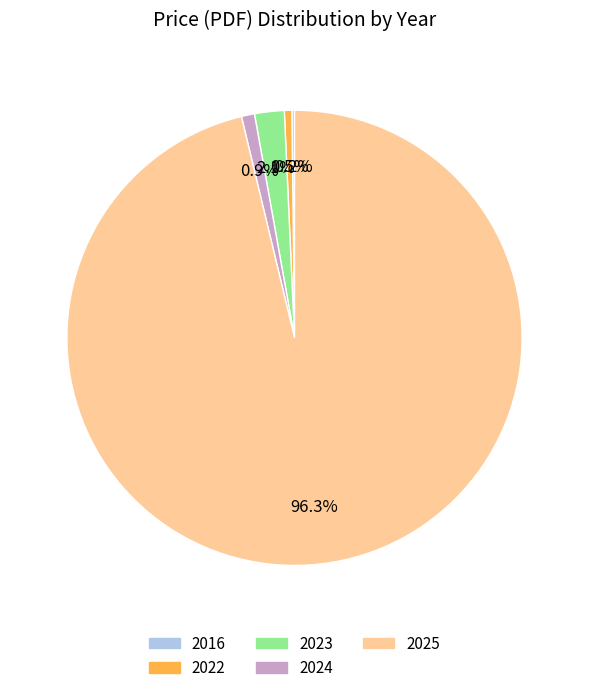

Is there a majority slice in this chart?

Yes